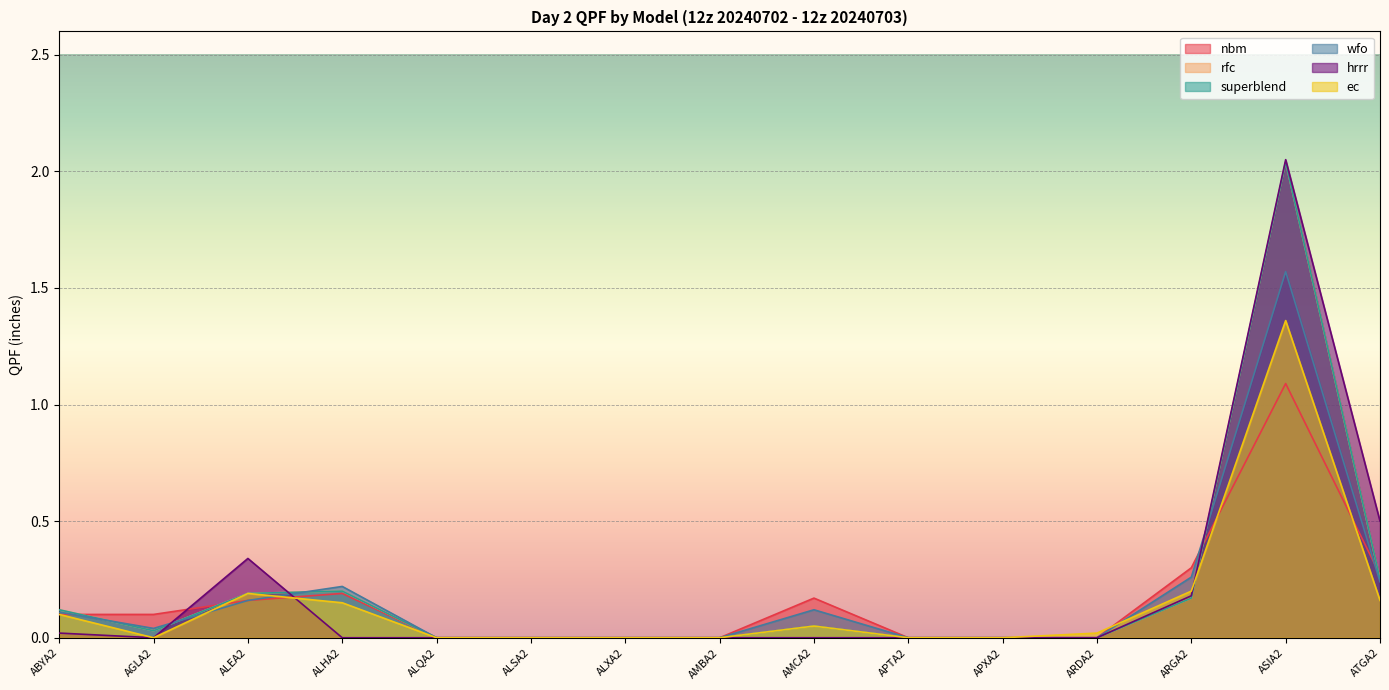

Does the chart display data point markers on the line(s)?

No